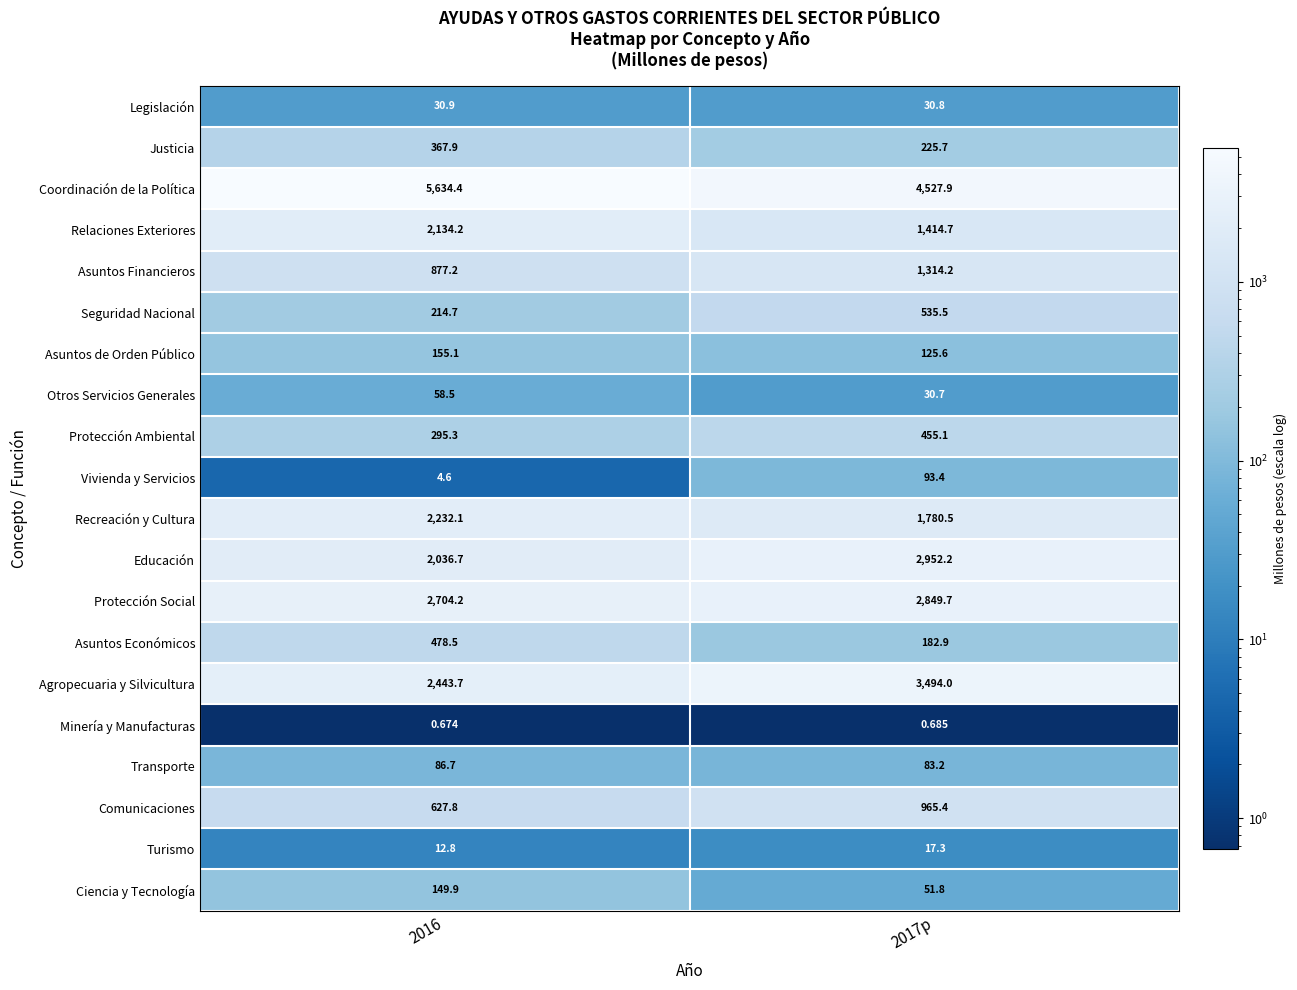

List the series in order of their peak value, highest first.

Coordinación de la Política, Agropecuaria y Silvicultura, Educación, Protección Social, Recreación y Cultura, Relaciones Exteriores, Asuntos Financieros, Comunicaciones, Seguridad Nacional, Asuntos Económicos, Protección Ambiental, Justicia, Asuntos de Orden Público, Ciencia y Tecnología, Vivienda y Servicios, Transporte, Otros Servicios Generales, Legislación, Turismo, Minería y Manufacturas